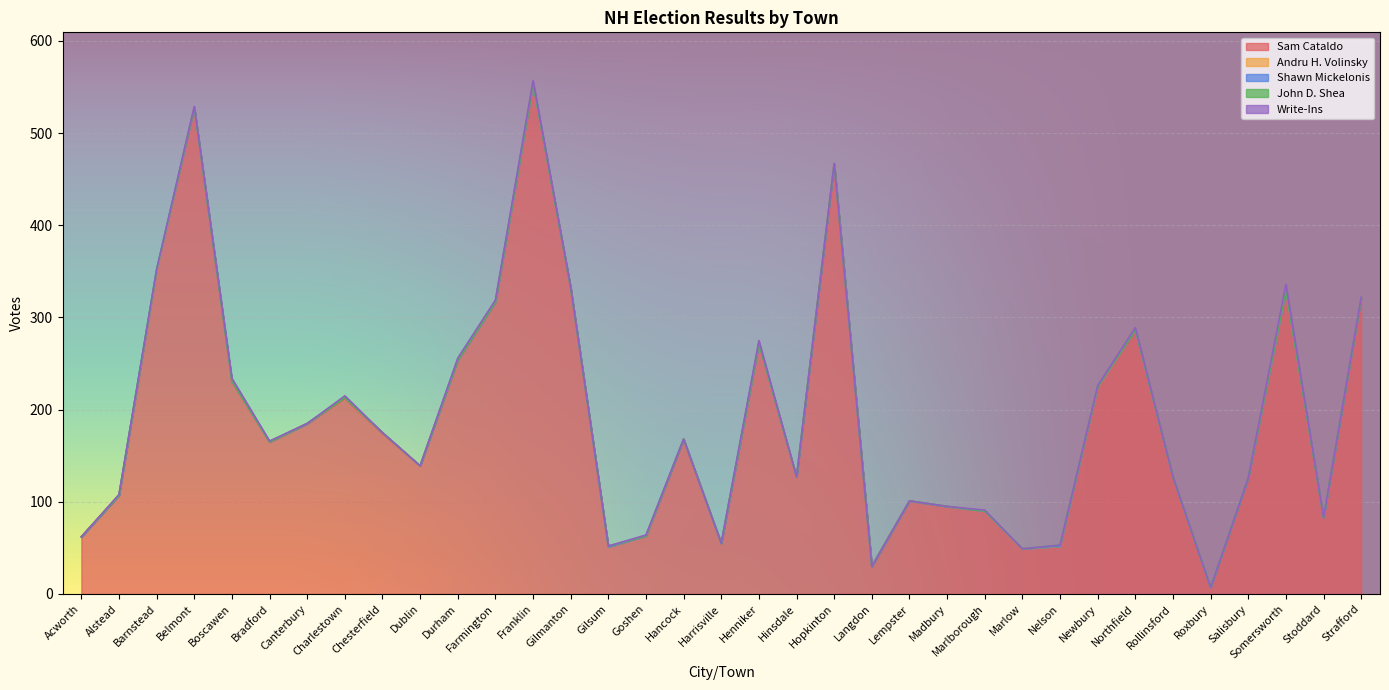

Between Belmont and Rollinsford, which series saw the biggest shift?

Sam Cataldo